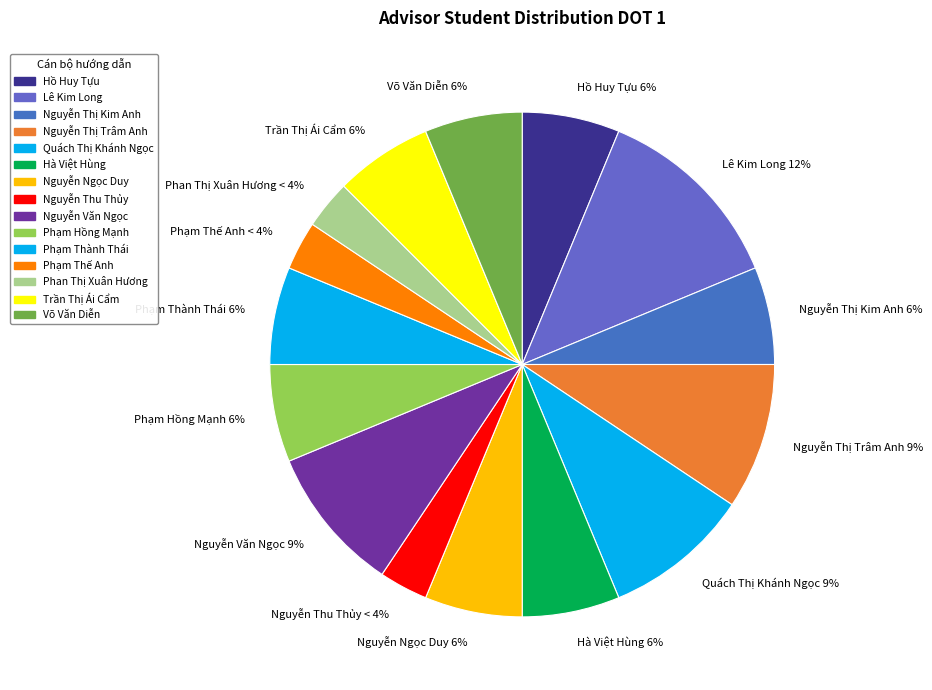

What percentage is the TS. Phạm Hồng Mạnh slice, to the nearest percent?

6%